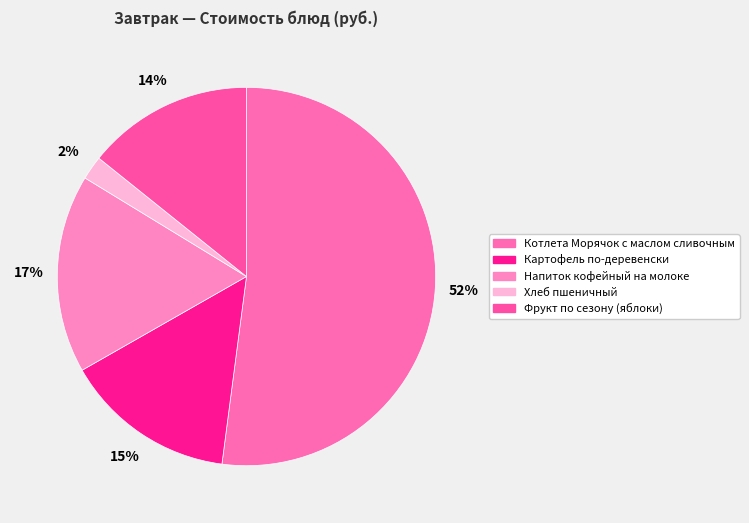

Is there a majority slice in this chart?

Yes